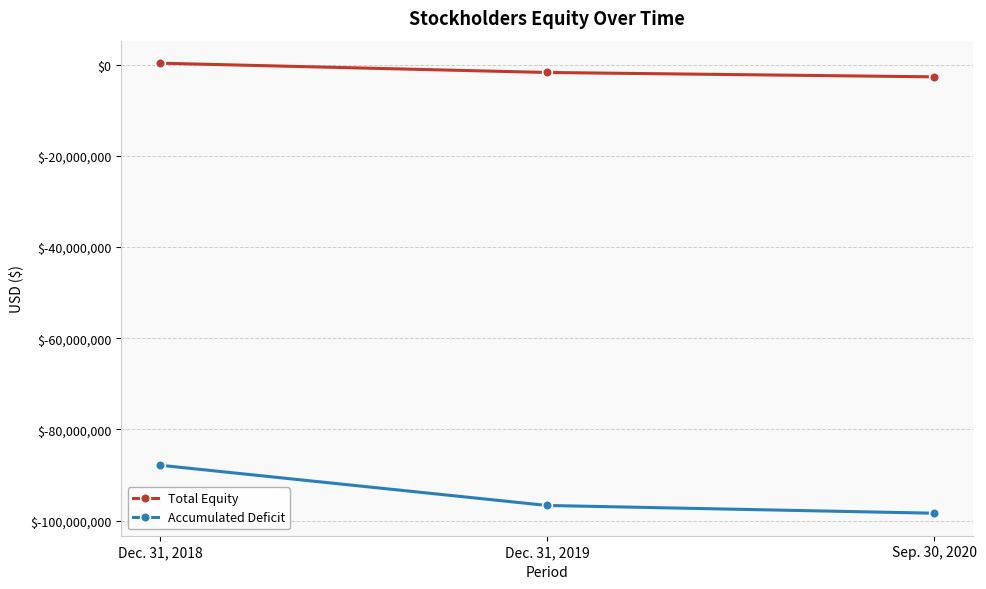

Where is Accumulated Deficit nearest to the value -93096954?

Dec. 31, 2019